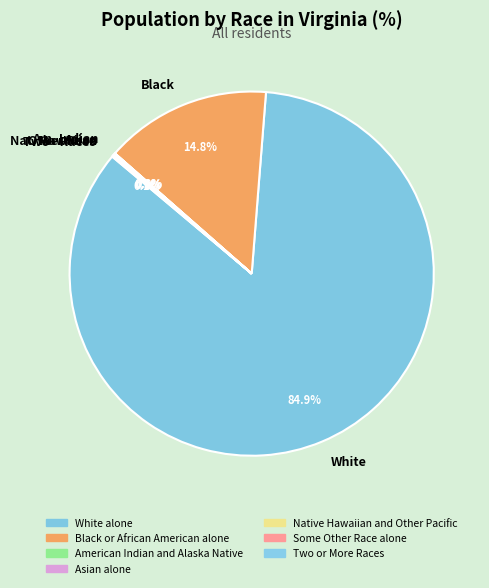

Which category has the biggest portion of the pie?

White